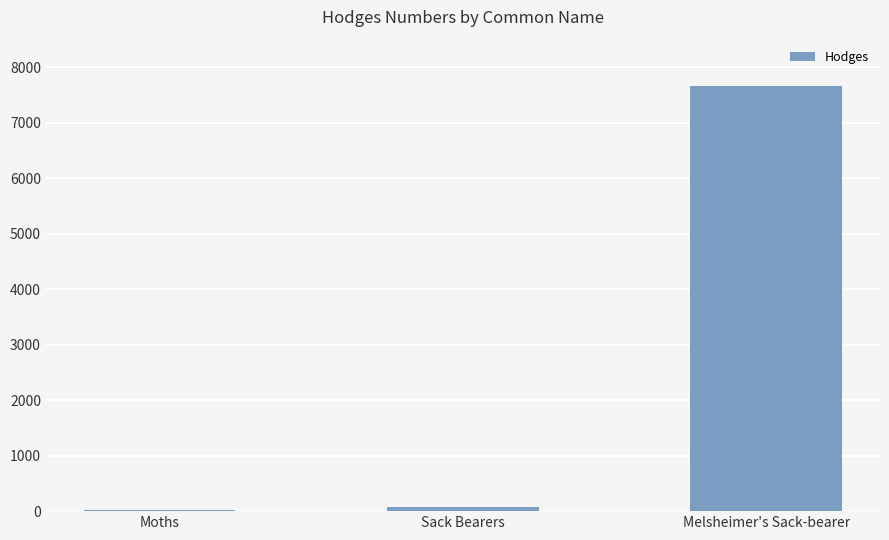

What is the difference between the values at Melsheimer's Sack-bearer and Sack Bearers?

7578.9